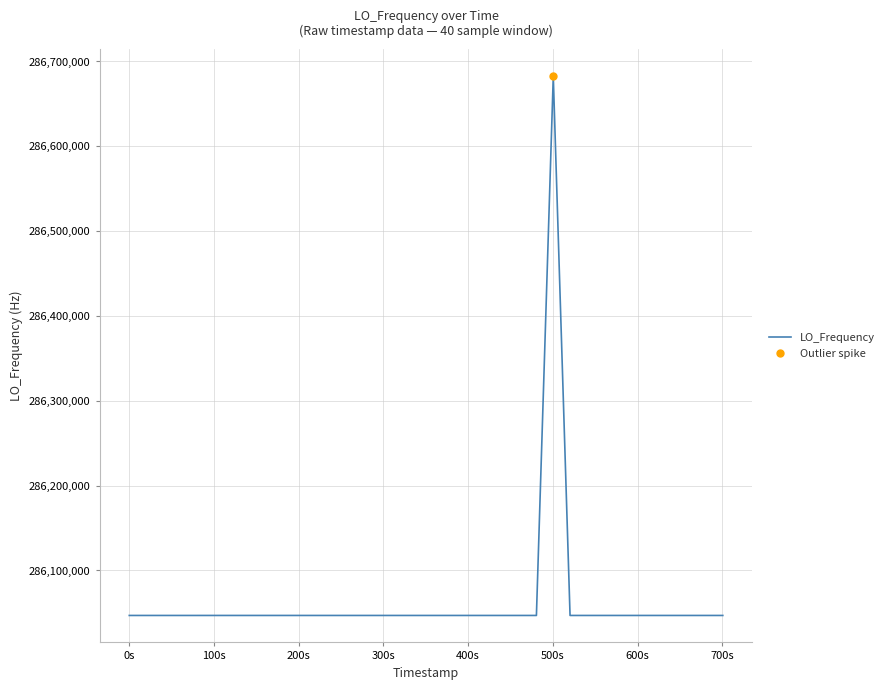

How many series are shown in this chart?

1